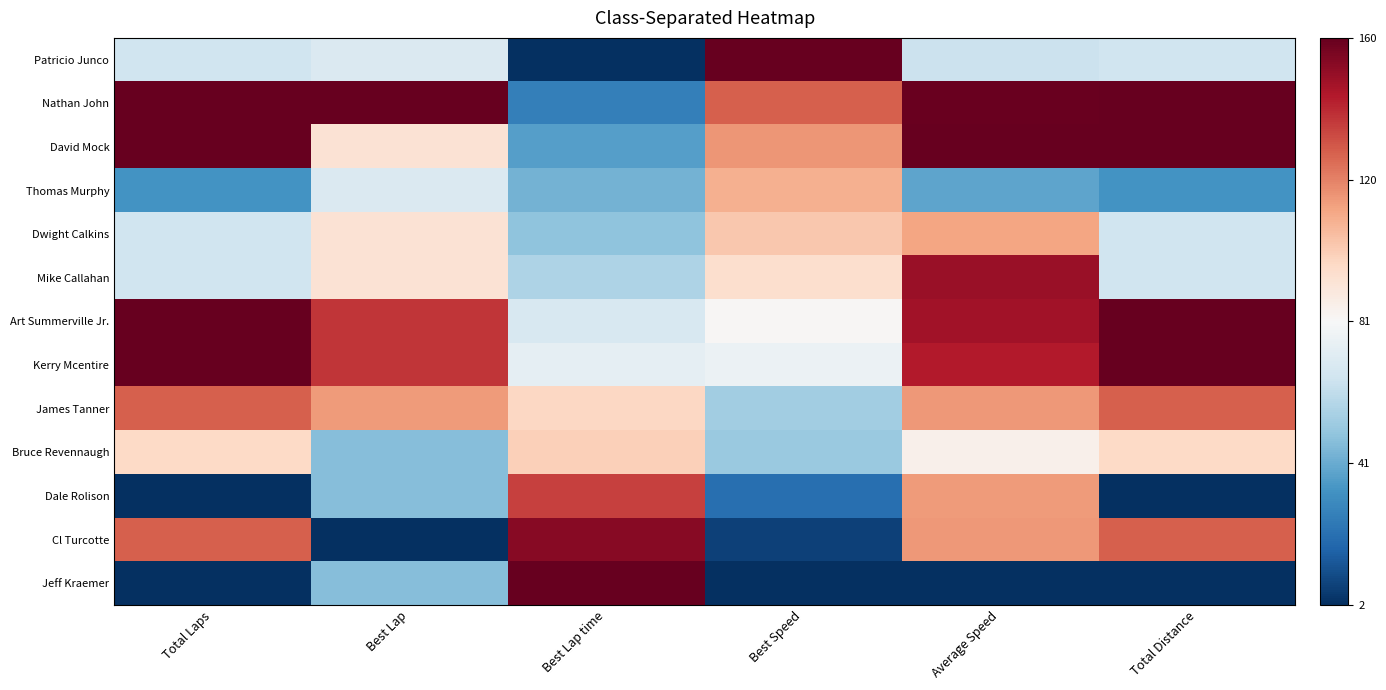

Reading left to right, extract all data points from this chart.

Patricio Junco: Total Laps=0.4	Best Lap=0.4	Best Lap time=0.0	Best Speed=1.0	Average Speed=0.4	Total Distance=0.4
Nathan John: Total Laps=1.0	Best Lap=1.0	Best Lap time=0.2	Best Speed=0.8	Average Speed=1.0	Total Distance=1.0
David Mock: Total Laps=1.0	Best Lap=0.6	Best Lap time=0.2	Best Speed=0.7	Average Speed=1.0	Total Distance=1.0
Thomas Murphy: Total Laps=0.2	Best Lap=0.4	Best Lap time=0.3	Best Speed=0.7	Average Speed=0.2	Total Distance=0.2
Dwight Calkins: Total Laps=0.4	Best Lap=0.6	Best Lap time=0.3	Best Speed=0.6	Average Speed=0.7	Total Distance=0.4
Mike Callahan: Total Laps=0.4	Best Lap=0.6	Best Lap time=0.3	Best Speed=0.6	Average Speed=0.9	Total Distance=0.4
Art Summerville Jr.: Total Laps=1.0	Best Lap=0.9	Best Lap time=0.4	Best Speed=0.5	Average Speed=0.9	Total Distance=1.0
Kerry Mcentire: Total Laps=1.0	Best Lap=0.9	Best Lap time=0.5	Best Speed=0.5	Average Speed=0.9	Total Distance=1.0
James Tanner: Total Laps=0.8	Best Lap=0.7	Best Lap time=0.6	Best Speed=0.3	Average Speed=0.7	Total Distance=0.8
Bruce Revennaugh: Total Laps=0.6	Best Lap=0.3	Best Lap time=0.6	Best Speed=0.3	Average Speed=0.5	Total Distance=0.6
Dale Rolison: Total Laps=0.0	Best Lap=0.3	Best Lap time=0.8	Best Speed=0.1	Average Speed=0.7	Total Distance=0.0
Cl Turcotte: Total Laps=0.8	Best Lap=0.0	Best Lap time=1.0	Best Speed=0.0	Average Speed=0.7	Total Distance=0.8
Jeff Kraemer: Total Laps=0.0	Best Lap=0.3	Best Lap time=1.0	Best Speed=0.0	Average Speed=0.0	Total Distance=0.0